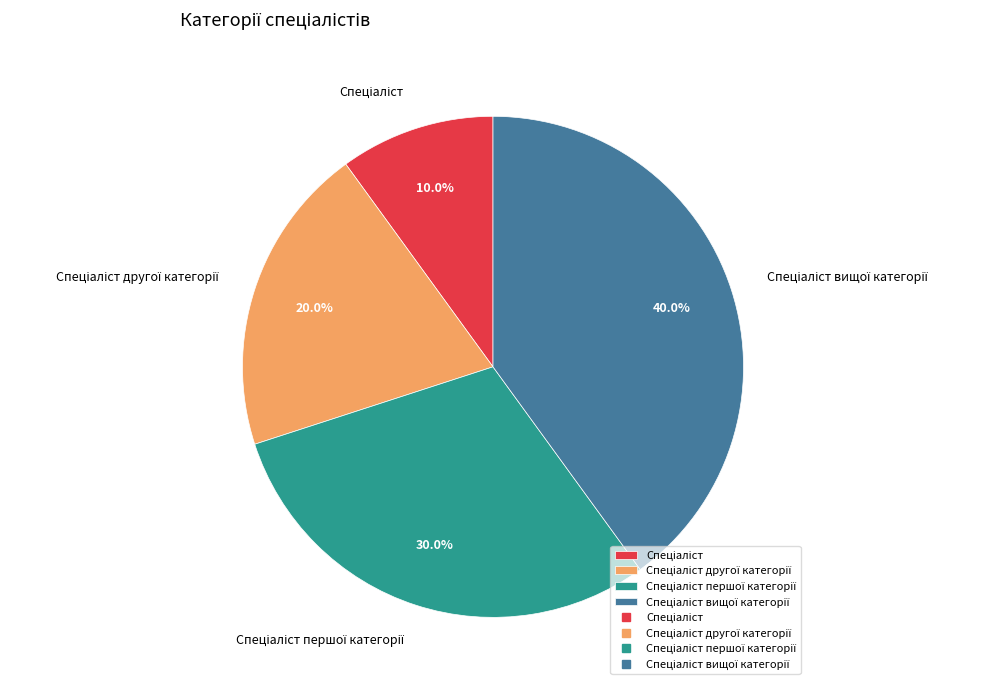

To the nearest percent, what is the difference between the largest and smallest slice percentages?

30%